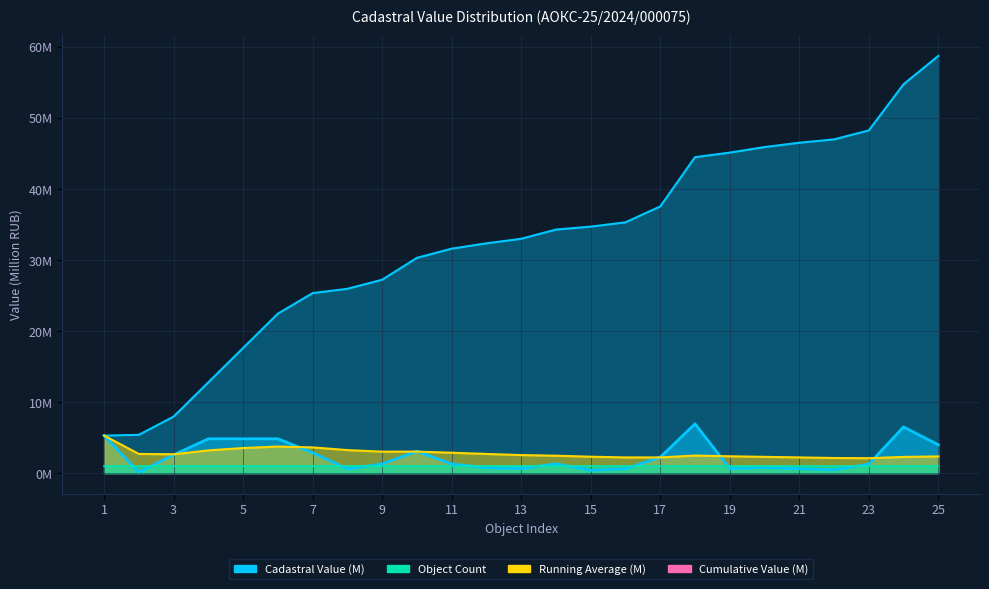

True or false: Running Average (M) and Cadastral Value (M) cross at least once.

True